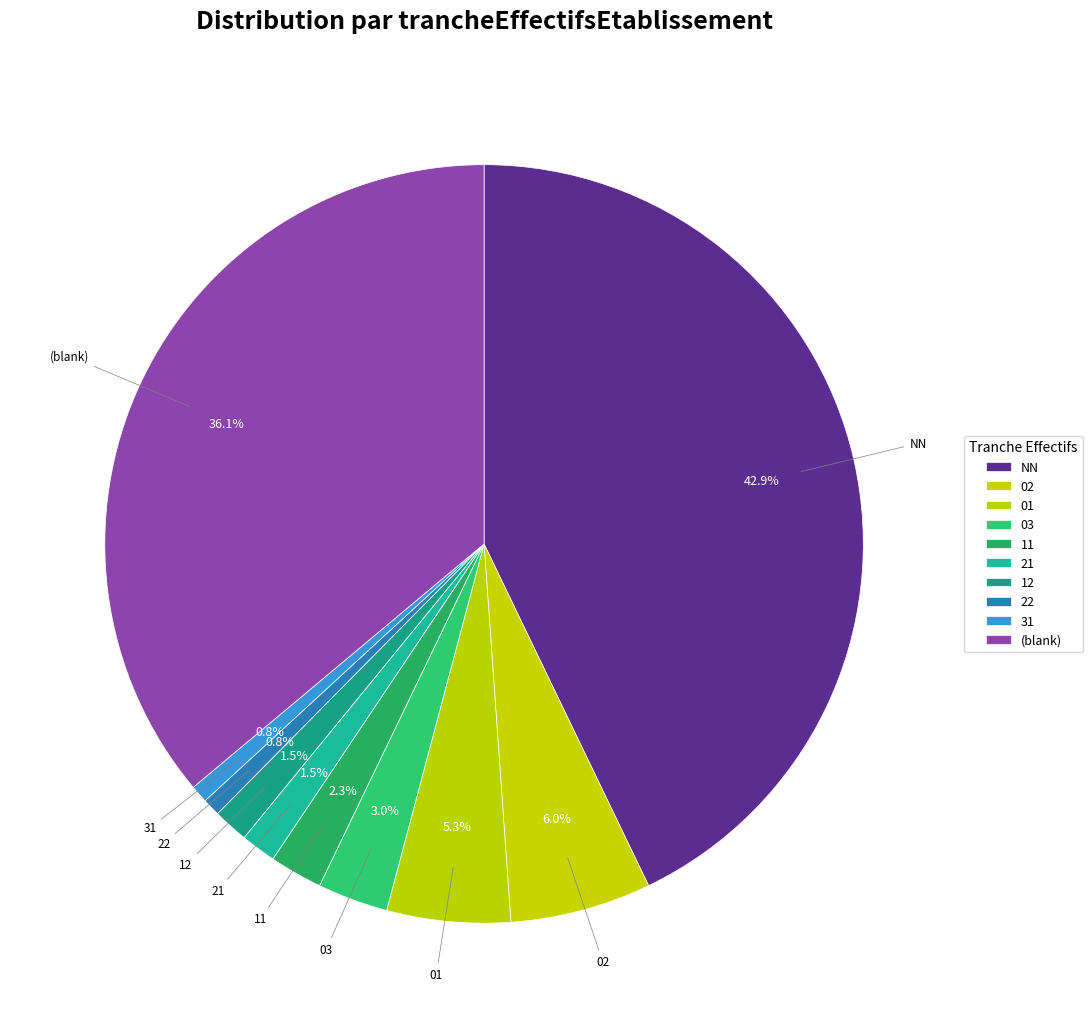

Count the number of slices in the pie.

10